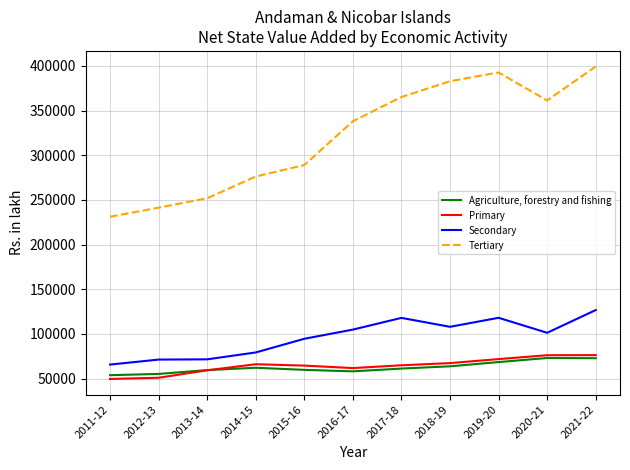

What is the minimum value for Agriculture, forestry and fishing?

53759.3